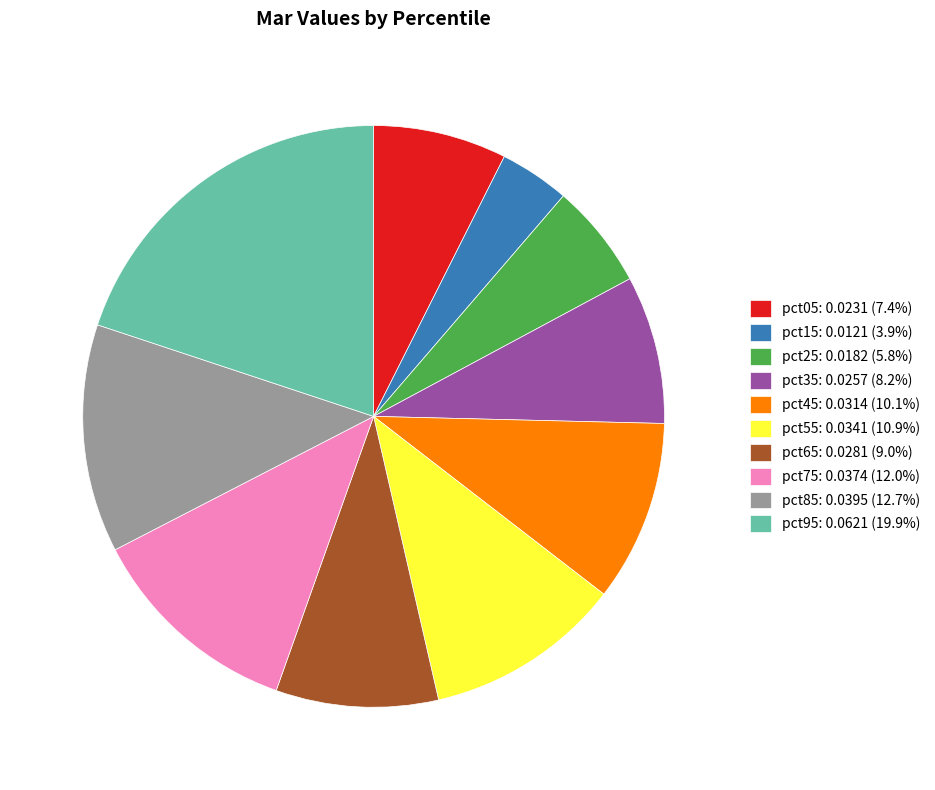

True or false: pct25 accounts for 1% of the total.

False